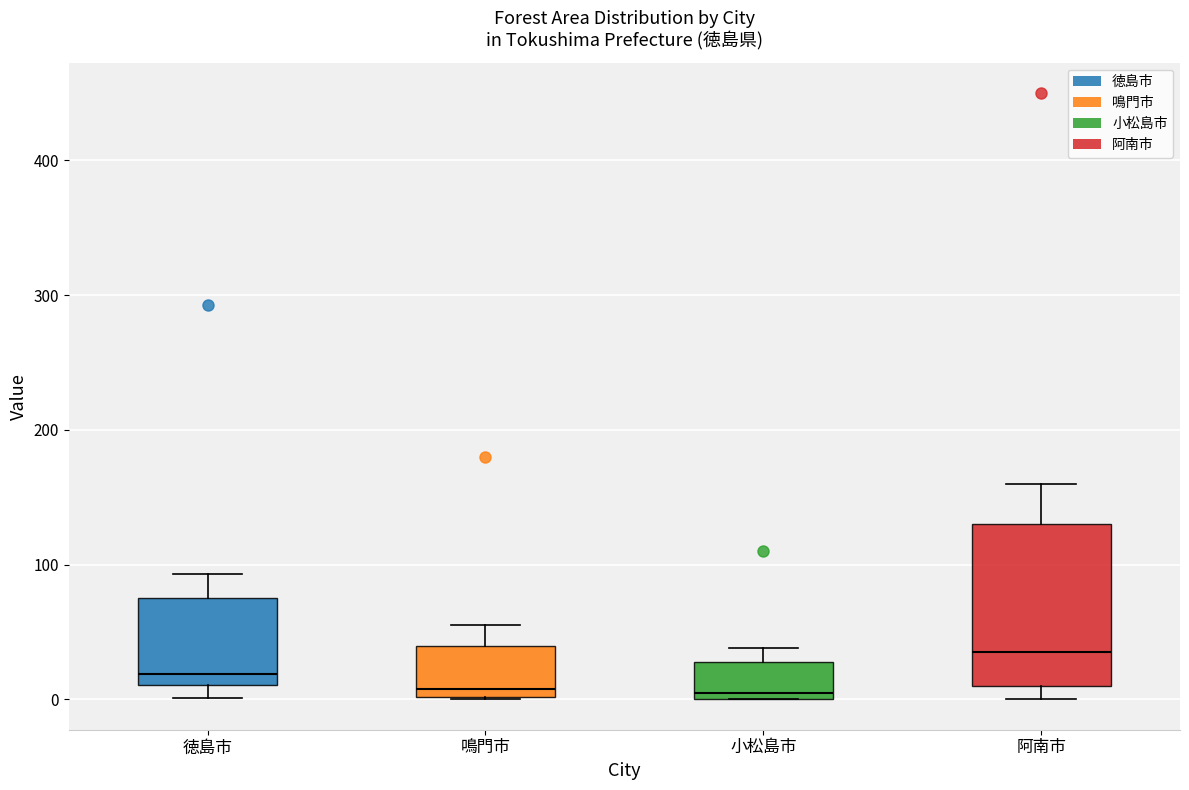

Where is the lower edge of the box for 鳴門市 on the y-axis? The values are not printed on the chart, so give them approximately, as read against the axis.

0